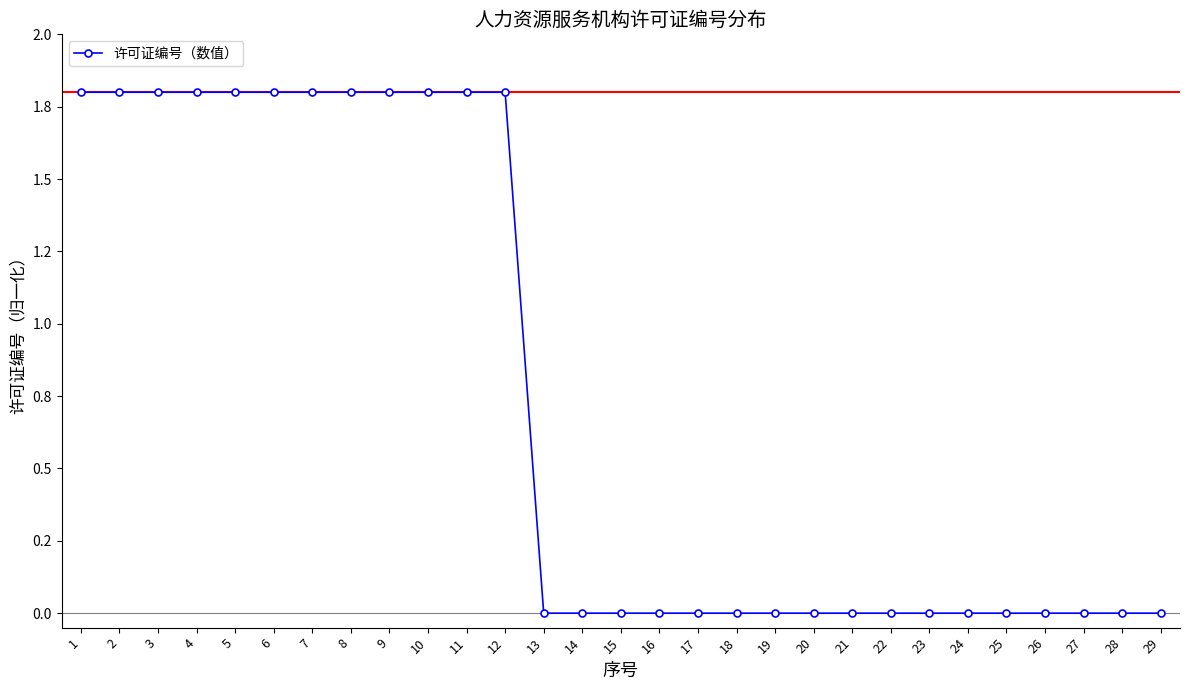

Rank the categories by value from highest to lowest.

8, 6, 5, 4, 3, 1, 9, 12, 10, 11, 2, 7, 27, 26, 19, 25, 18, 24, 17, 16, 22, 21, 15, 23, 20, 14, 29, 13, 28